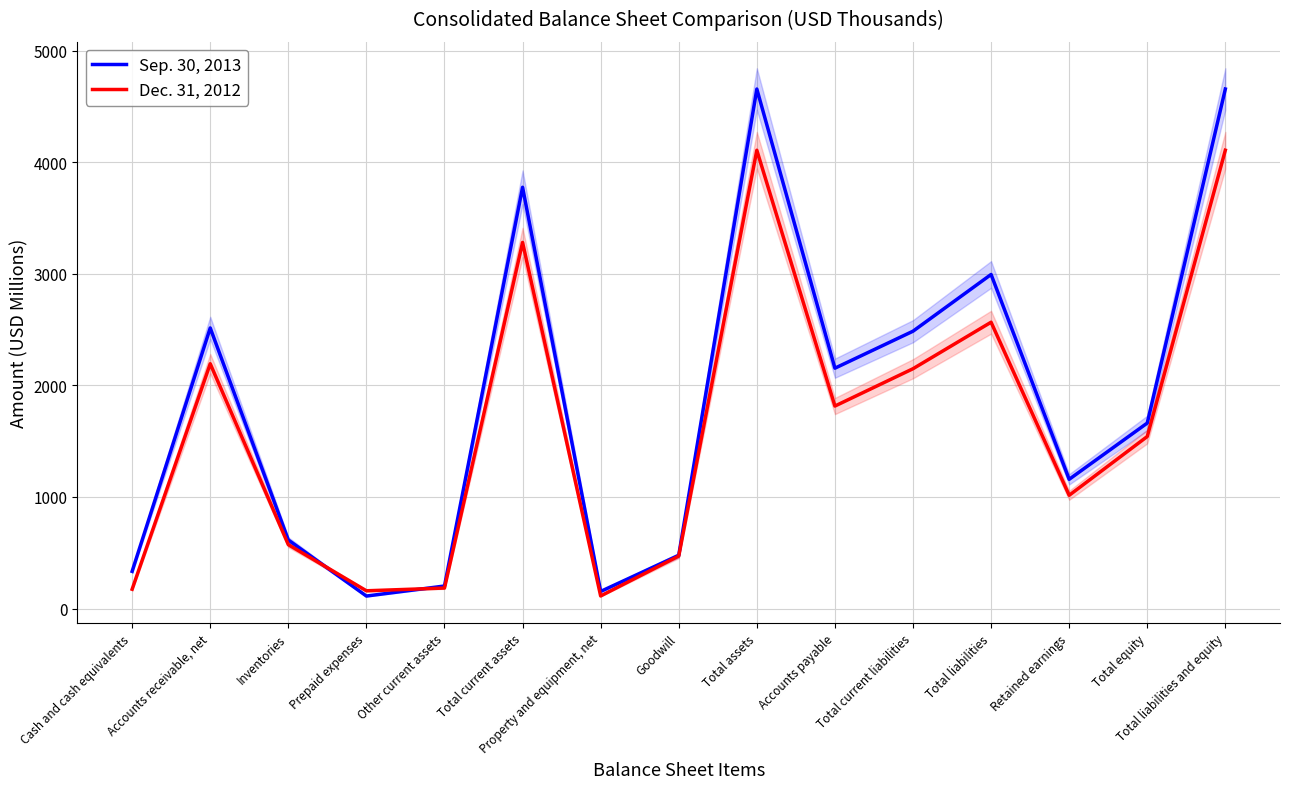

Reading left to right, what are all the values shown in this chart?

Sep. 30, 2013: Cash and cash equivalents=333.2	Accounts receivable, net=2514.7	Inventories=614.3	Prepaid expenses=111.9	Other current assets=201.7	Total current assets=3775.8	Property and equipment, net=153.0	Goodwill=477.3	Total assets=4656.4	Accounts payable=2154.1	Total current liabilities=2485.6	Total liabilities=2994.1	Retained earnings=1158.1	Total equity=1662.3	Total liabilities and equity=4656.4
Dec. 31, 2012: Cash and cash equivalents=172.7	Accounts receivable, net=2193.9	Inventories=572.3	Prepaid expenses=158.9	Other current assets=183.5	Total current assets=3281.4	Property and equipment, net=112.5	Goodwill=470.5	Total assets=4107.8	Accounts payable=1814.8	Total current liabilities=2149.3	Total liabilities=2566.1	Retained earnings=1014.9	Total equity=1541.6	Total liabilities and equity=4107.8